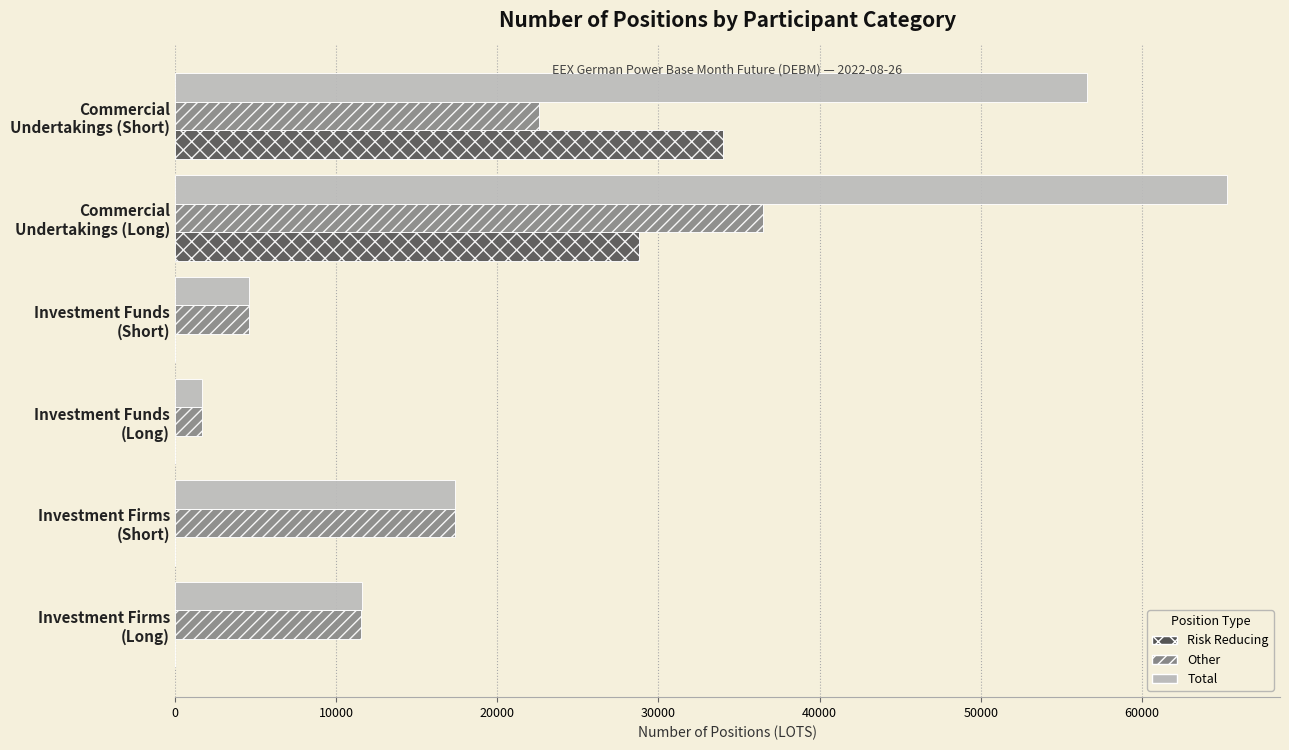

What is the sum of all Total values?

157260.1